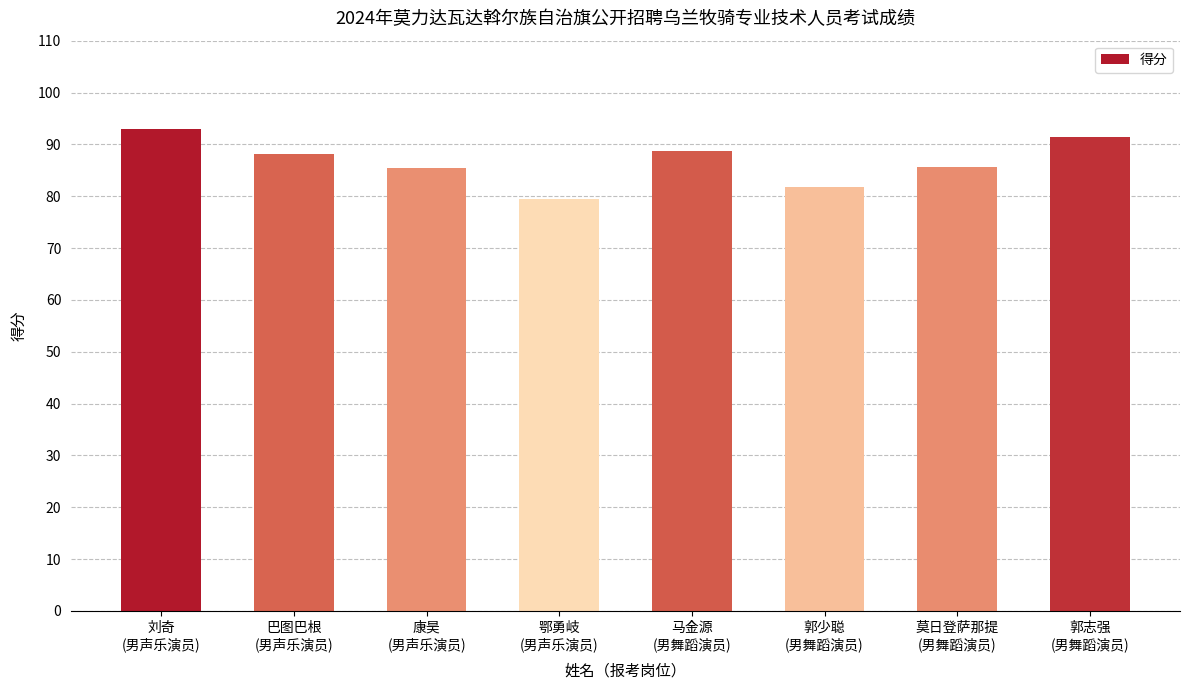

Is it true that the value at 郭志强
(男舞蹈演员) is 91.4?

True